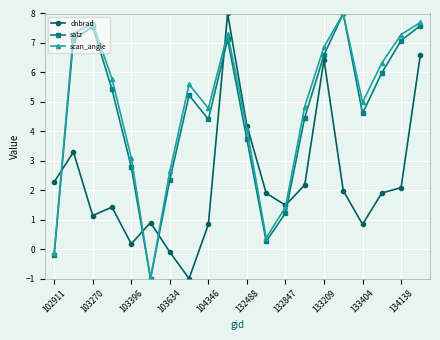

At how many categories does at least one series exceed 0?

20